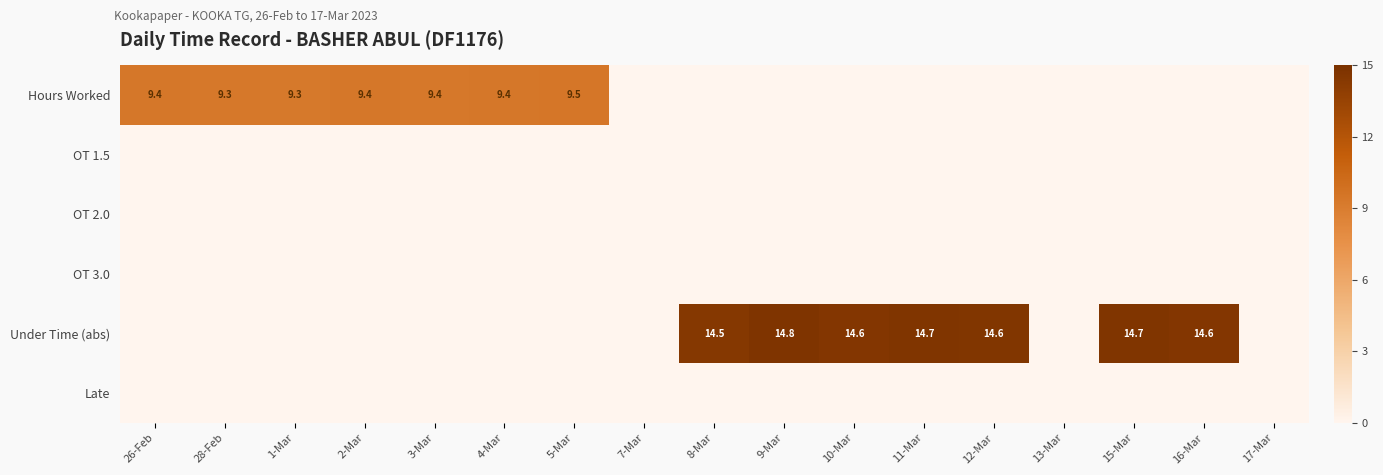

True or false: Hours Worked has a value of 5.4 at 28-Feb.

False